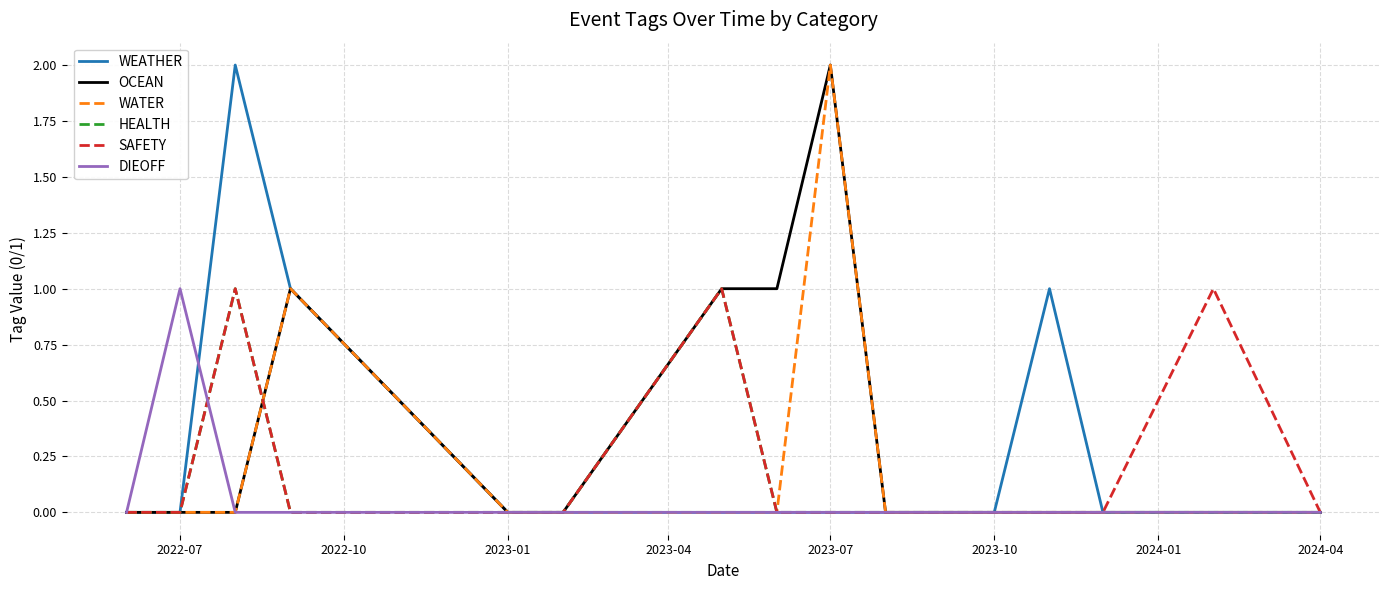

What are all the series names shown in the legend?

WEATHER, OCEAN, WATER, HEALTH, SAFETY, DIEOFF